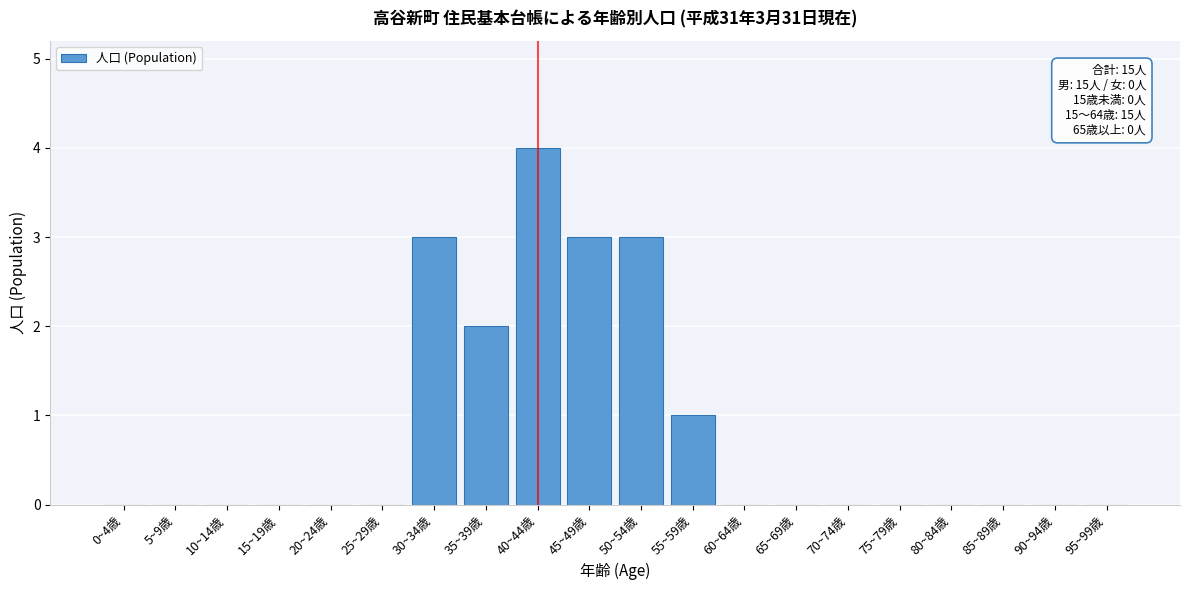

Reading left to right, list all the values displayed in this chart.

0~4歳=0	5~9歳=0	10~14歳=0	15~19歳=0	20~24歳=0	25~29歳=0	30~34歳=3	35~39歳=2	40~44歳=4	45~49歳=3	50~54歳=3	55~59歳=1	60~64歳=0	65~69歳=0	70~74歳=0	75~79歳=0	80~84歳=0	85~89歳=0	90~94歳=0	95~99歳=0